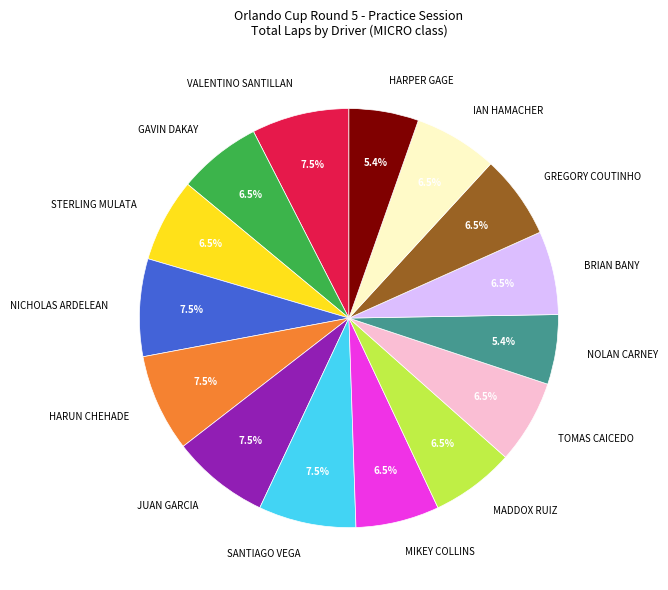

To the nearest percent, what portion does NOLAN CARNEY represent?

5%